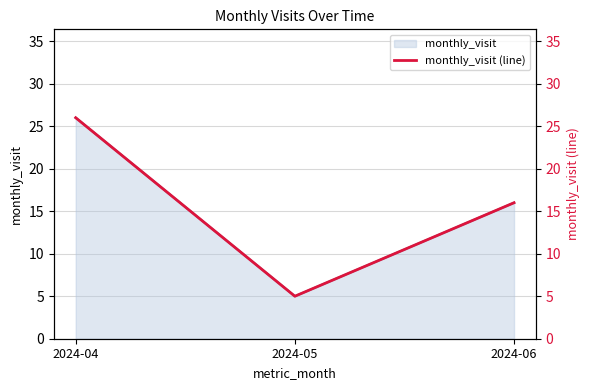

Is it true that the value at 2024-05 is 7?

False